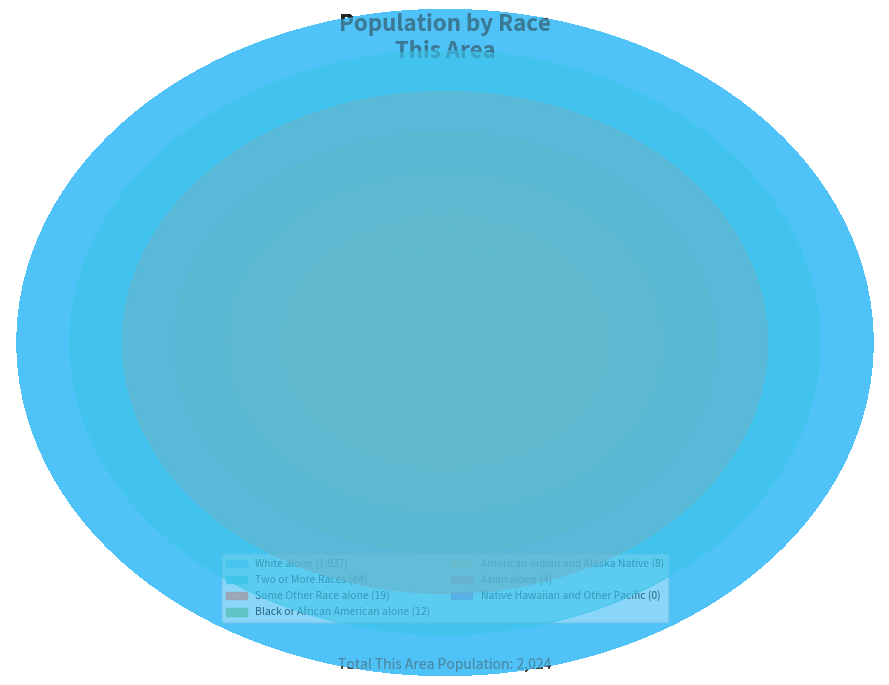

Combined, what portion of the pie is Some Other Race alone and Native Hawaiian and Other Pacific?

0.9%